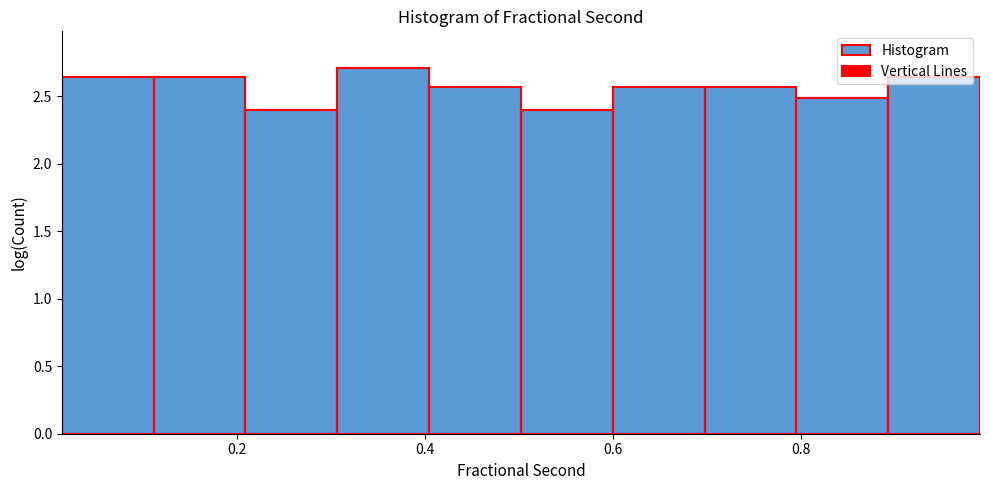

Reading left to right, list every bar in this chart as the range it spans on the x-axis followed by its height. Neither the bar edges nor the heights are printed on the chart, so give them approximately, as read against the axes.

0.02 to 0.12: 2.65
0.12 to 0.20: 2.65
0.20 to 0.30: 2.40
0.30 to 0.40: 2.70
0.40 to 0.50: 2.55
0.50 to 0.60: 2.40
0.60 to 0.70: 2.55
0.70 to 0.80: 2.55
0.80 to 0.90: 2.50
0.90 to 1.00: 2.65